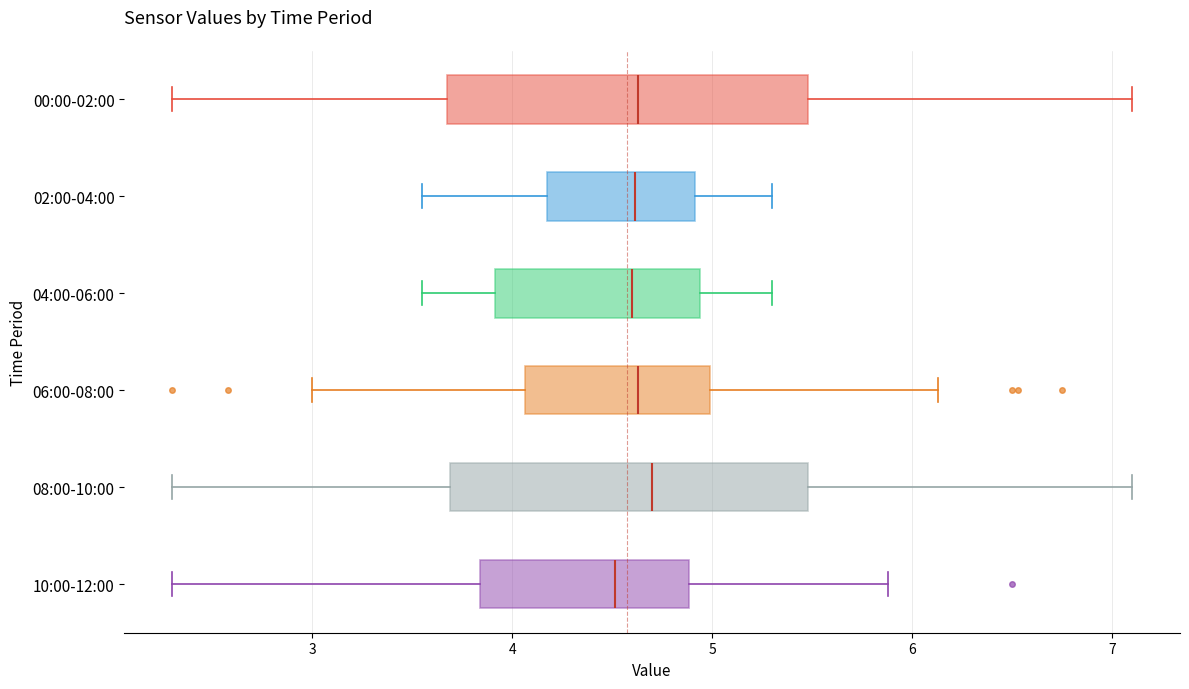

Reading bottom to top, read every box against the x-axis: the position of its median line, the range the box covers, and the ends of its whiskers. The values are not printed on the chart, so give them approximately, as read against the axis.

10:00-12:00: median 4.5, box 3.8 to 4.9, whiskers 2.3 to 5.9
08:00-10:00: median 4.7, box 3.7 to 5.5, whiskers 2.3 to 7.1
06:00-08:00: median 4.6, box 4.1 to 5.0, whiskers 3.0 to 6.1
04:00-06:00: median 4.6, box 3.9 to 4.9, whiskers 3.6 to 5.3
02:00-04:00: median 4.6, box 4.2 to 4.9, whiskers 3.6 to 5.3
00:00-02:00: median 4.6, box 3.7 to 5.5, whiskers 2.3 to 7.1